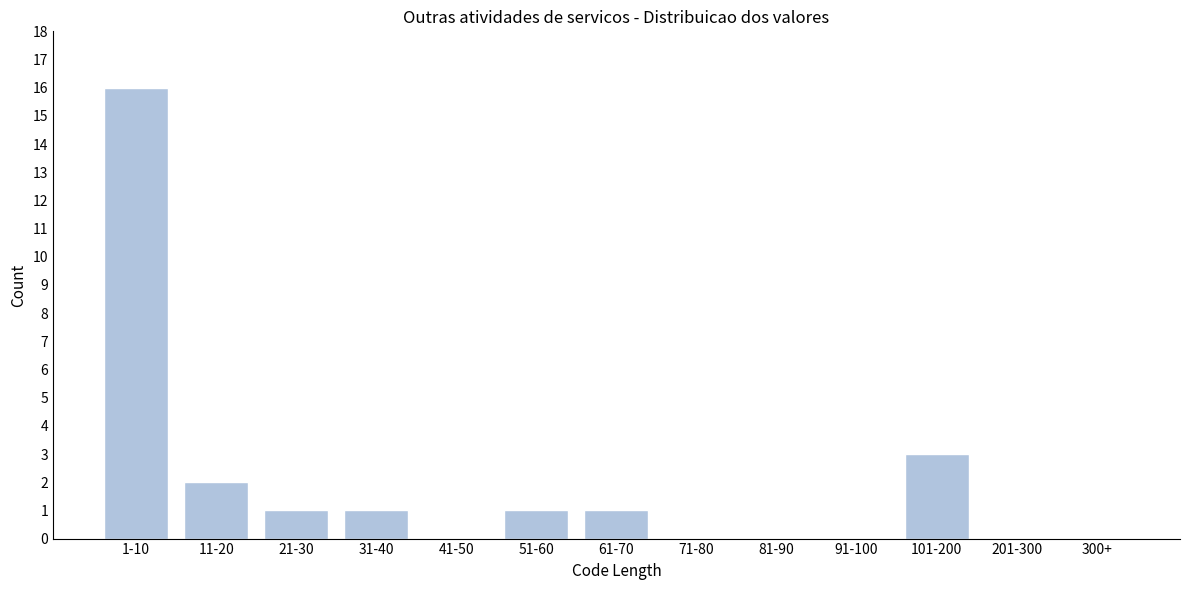

Reading right to left, extract all data points from this chart.

300+=0	201-300=0	101-200=3	91-100=0	81-90=0	71-80=0	61-70=1	51-60=1	41-50=0	31-40=1	21-30=1	11-20=2	1-10=16